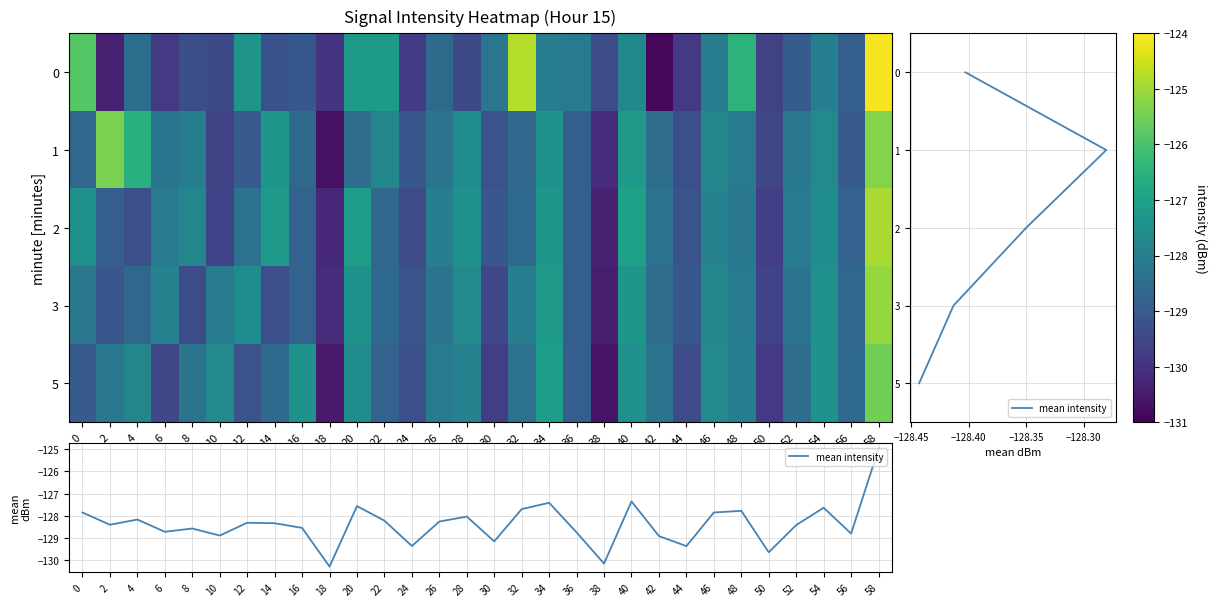

What is the difference between the 1 values at 20 and 58?

3.2